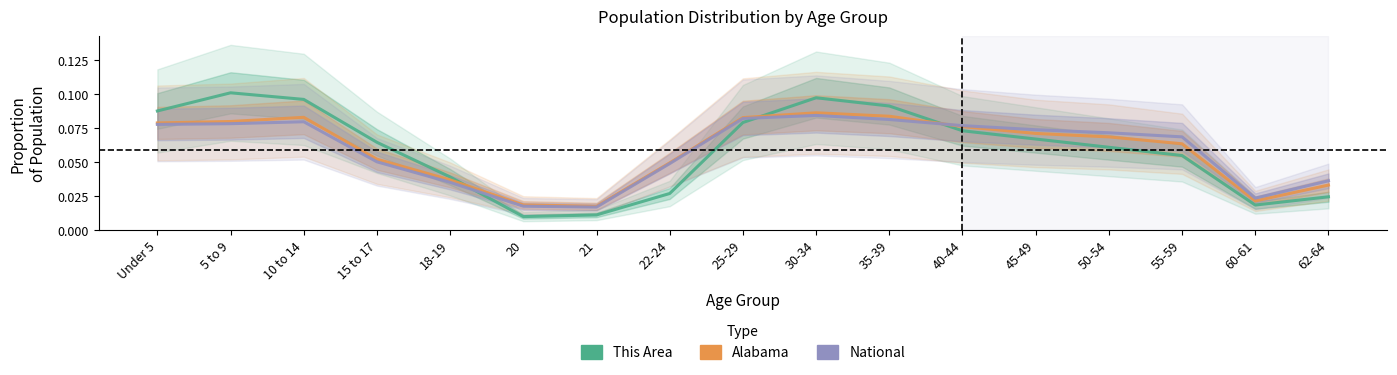

Is it true that Alabama equals 0.1 at 35-39?

True